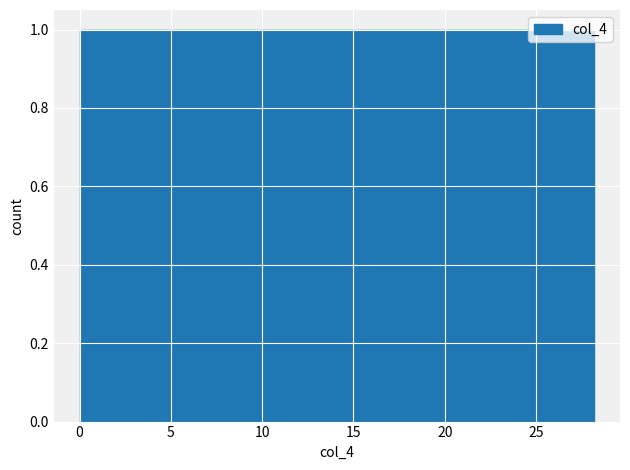

How tall is the bar that spans 0.0 to 3.0 on the x-axis? Neither the bar edges nor the heights are printed on the chart, so give them approximately, as read against the axes.

1